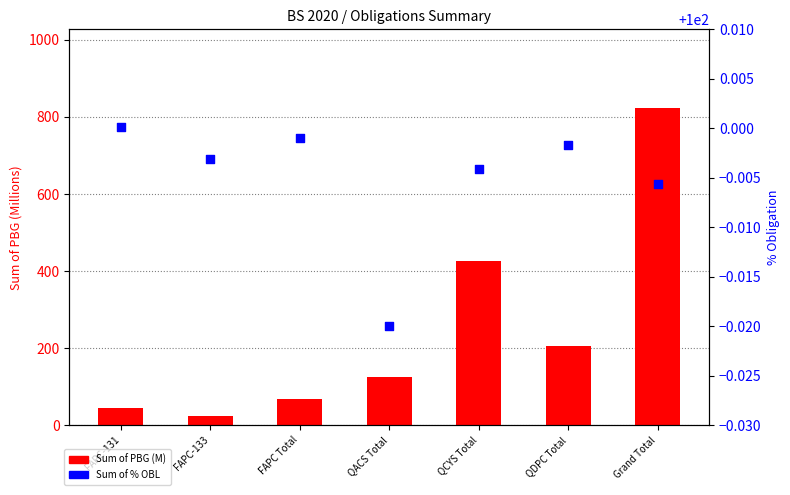

What is the total value across all series at Grand Total?

922.0